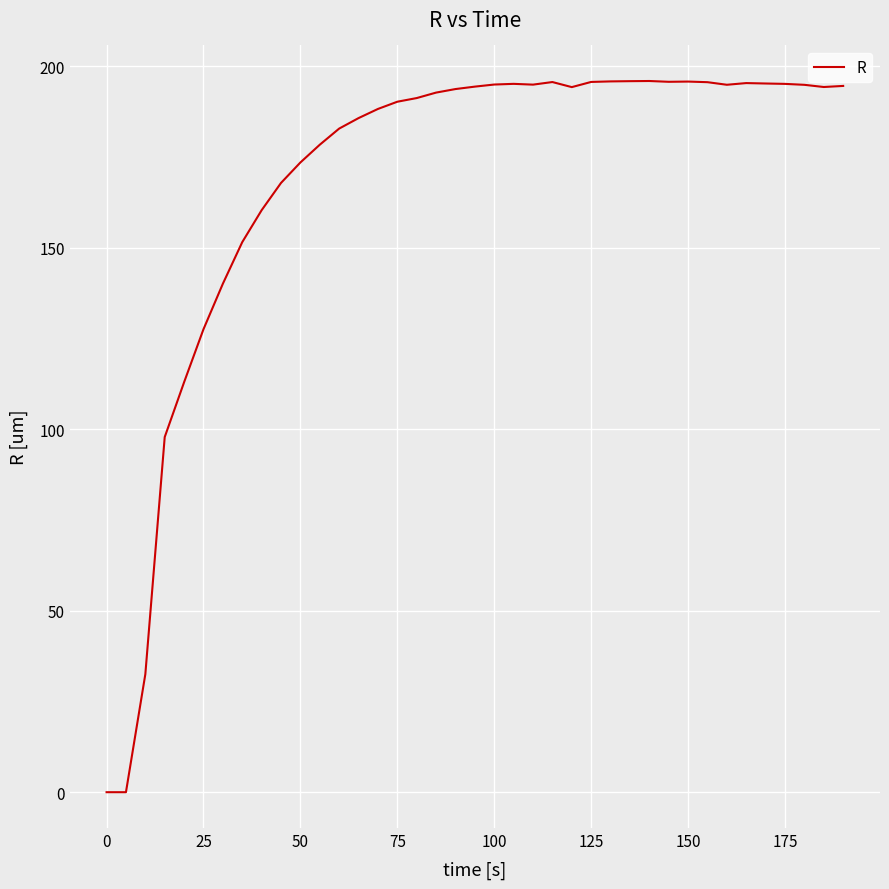

What is the difference between the maximum and minimum values?

196.0